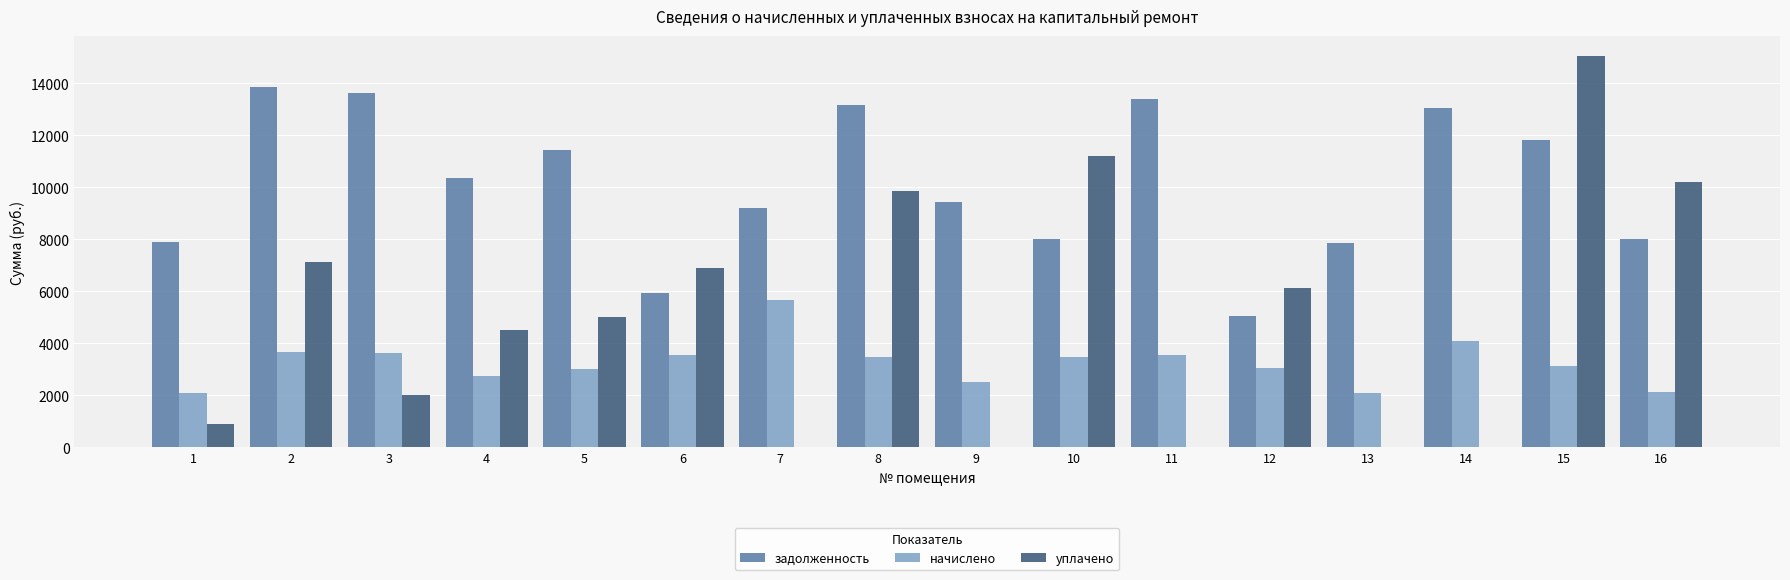

What is the sum of all начислено values?

51821.9